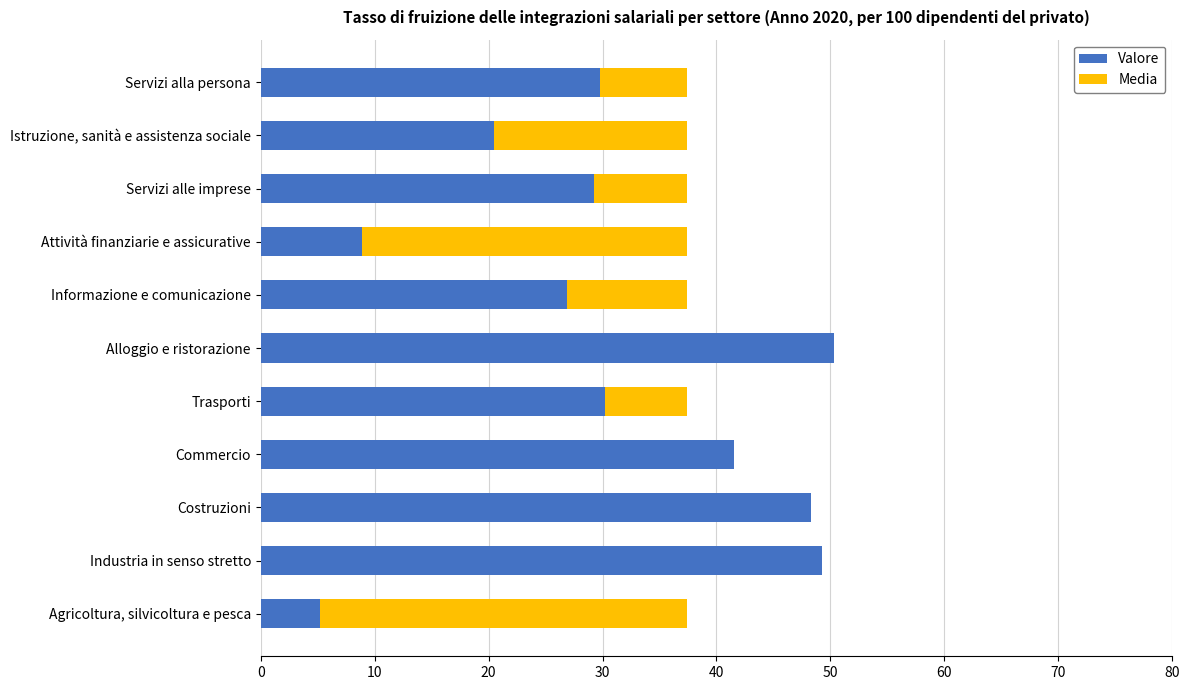

What is the total value across all series at Trasporti?

37.4